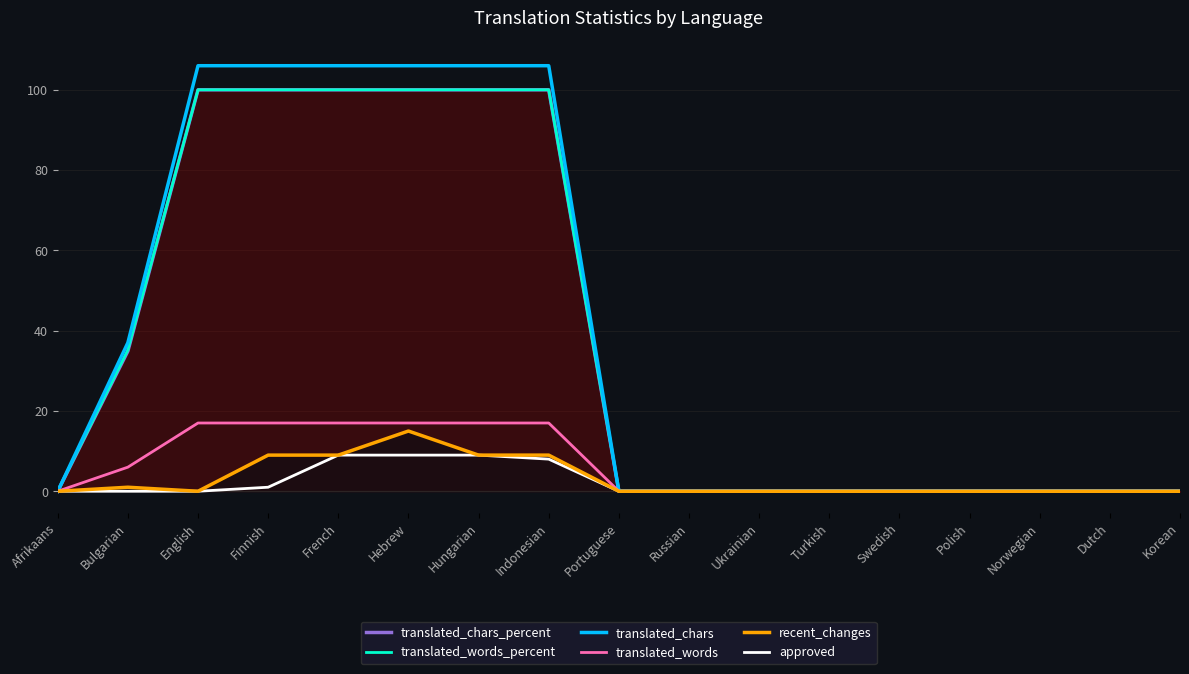

What is the value of the translated_chars point at the 3rd from the left?

106.0